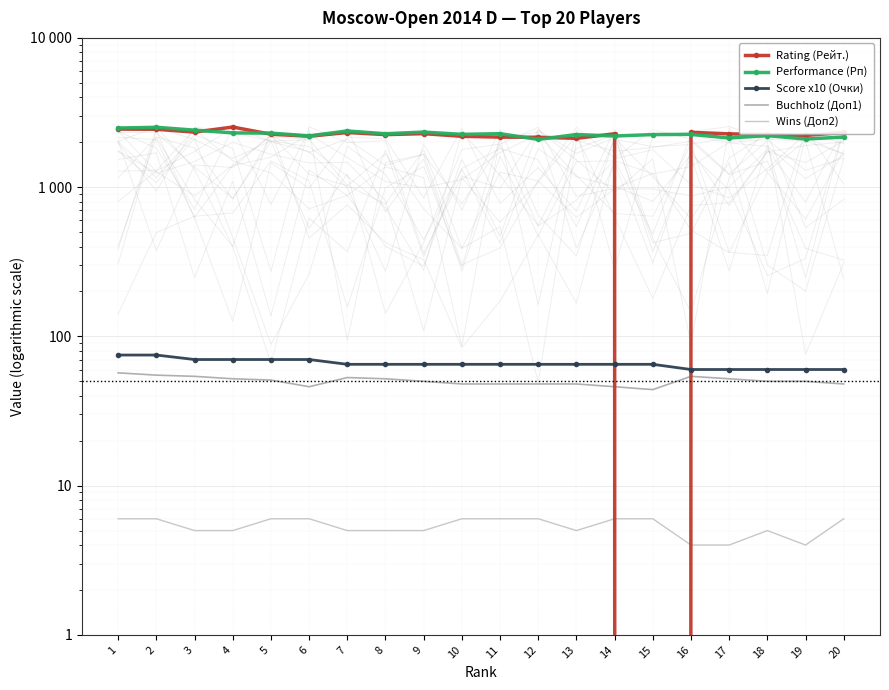

How many data points does each series have?

20